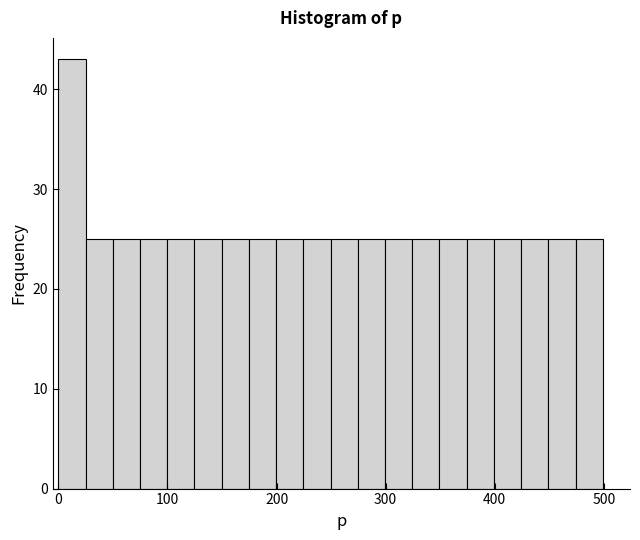

Around what value on the x-axis is the tallest bar? Give the approximate position of its centre, as read against the axis.

10